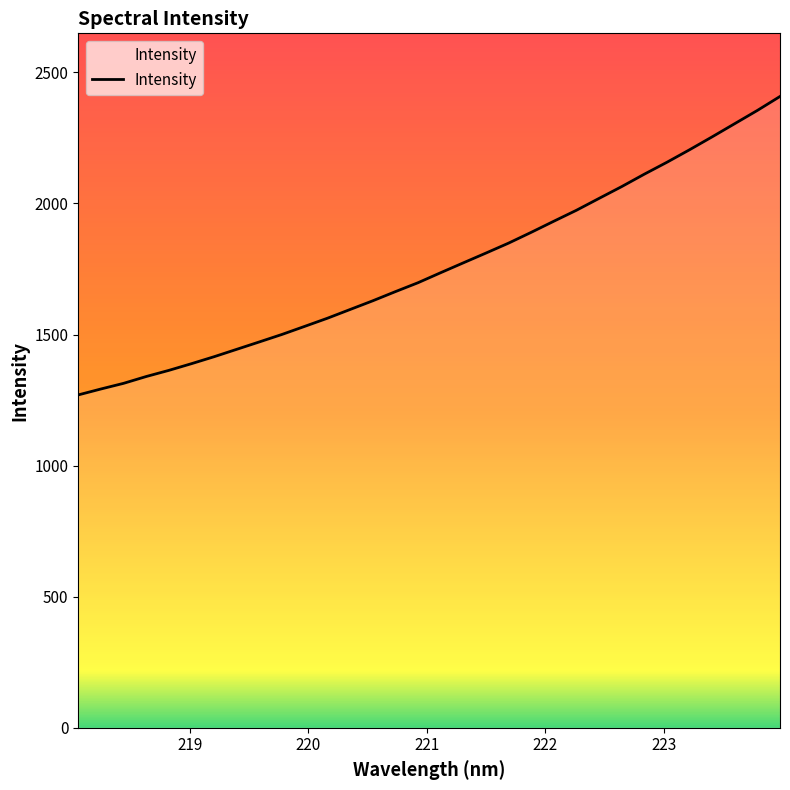

What is the smallest value displayed?

1269.7